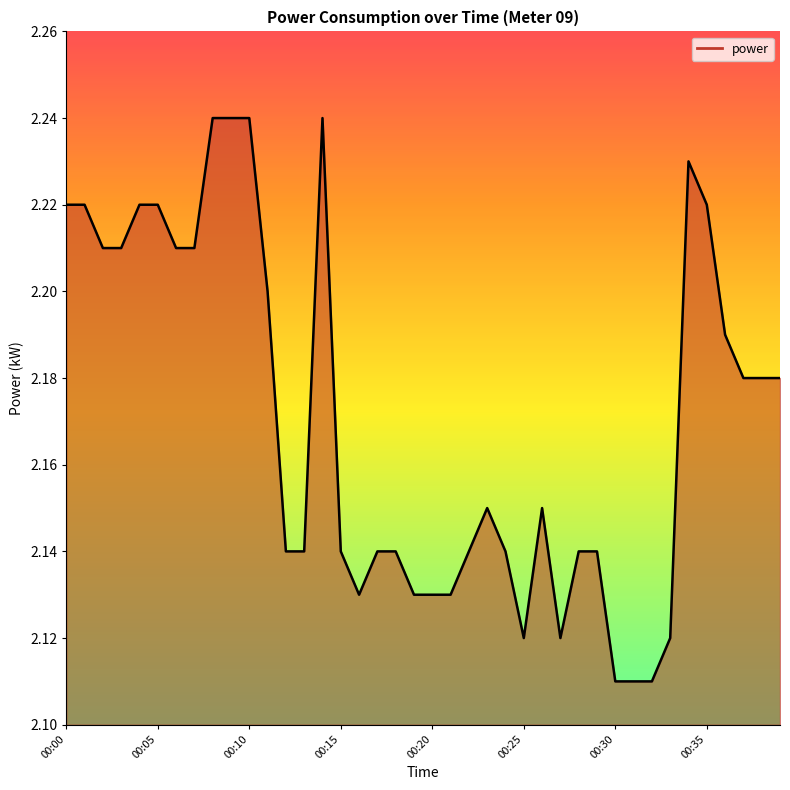

Count the values in the range 2 to 3.

40